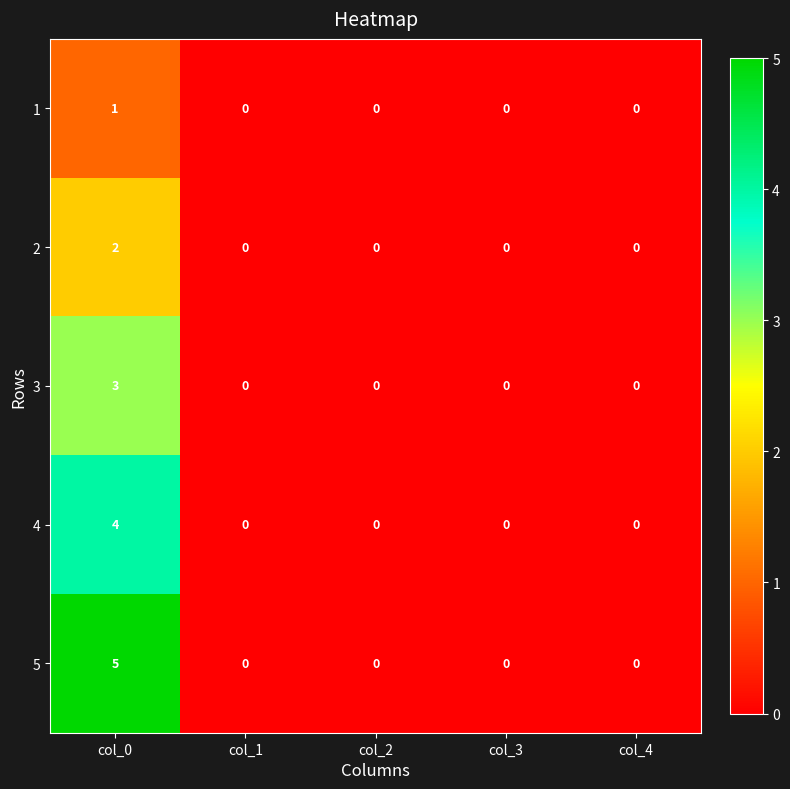

Between col_0 and col_4, which series saw the biggest shift?

5